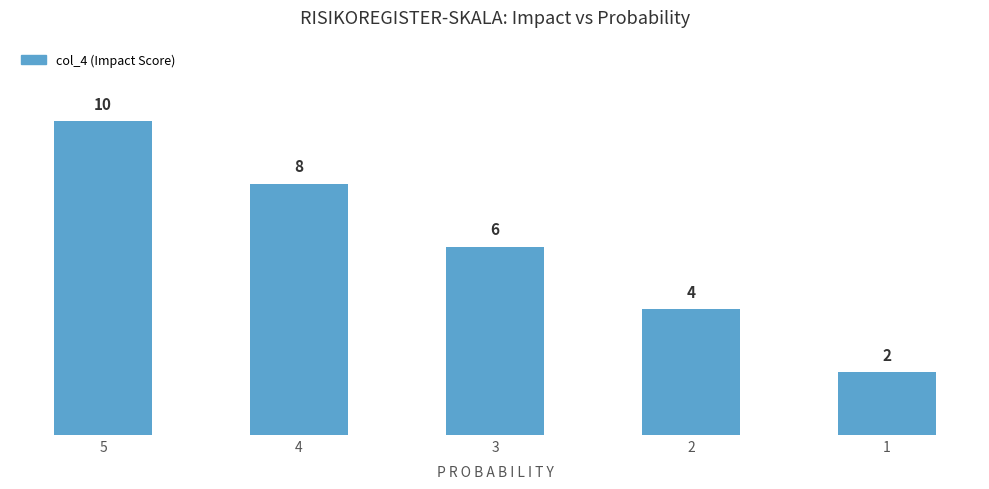

How many data points does each series have?

5